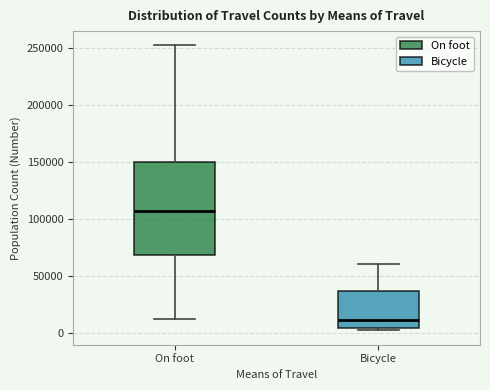

Which box's median line is the highest?

On foot